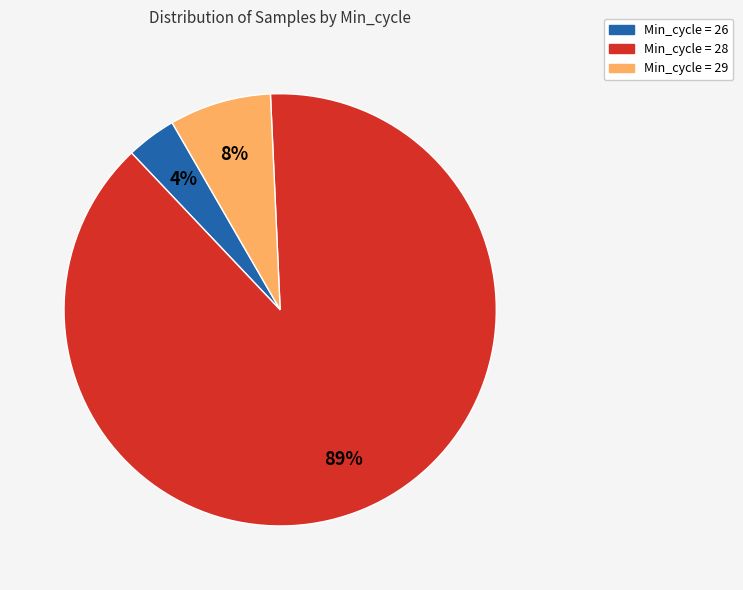

Is there a majority slice in this chart?

Yes